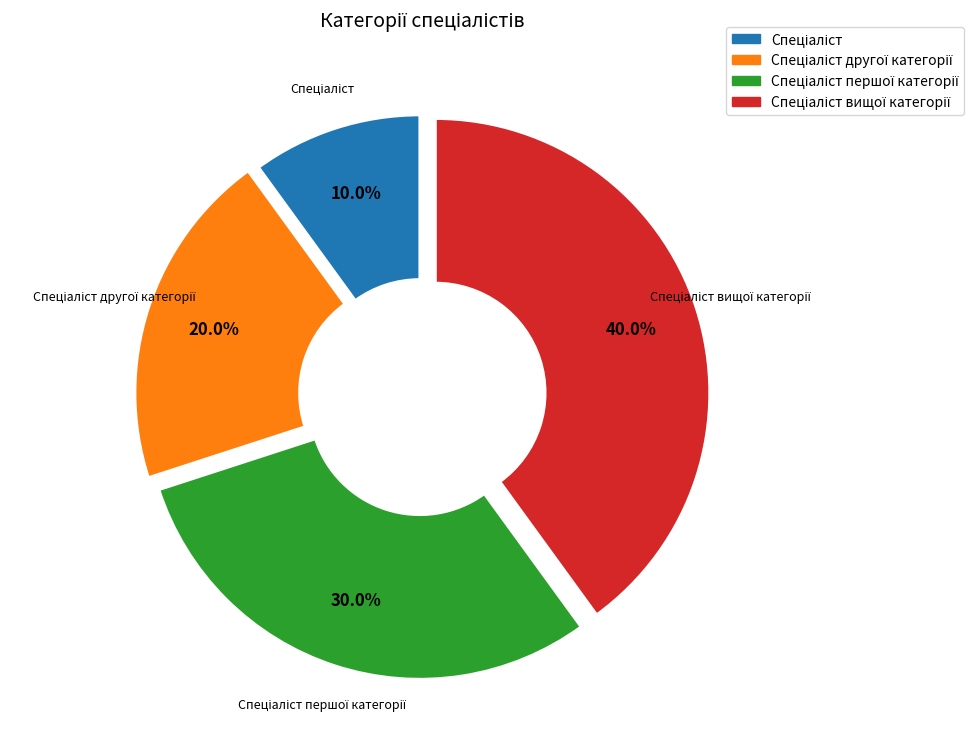

To the nearest percent, what is the average slice percentage?

25%